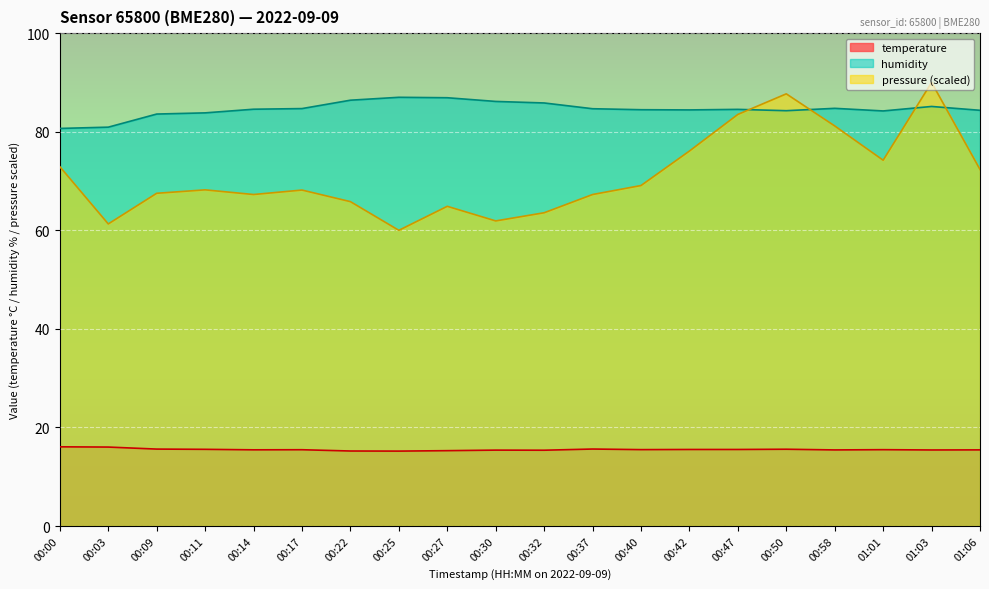

True or false: pressure and temperature intersect in this chart.

False